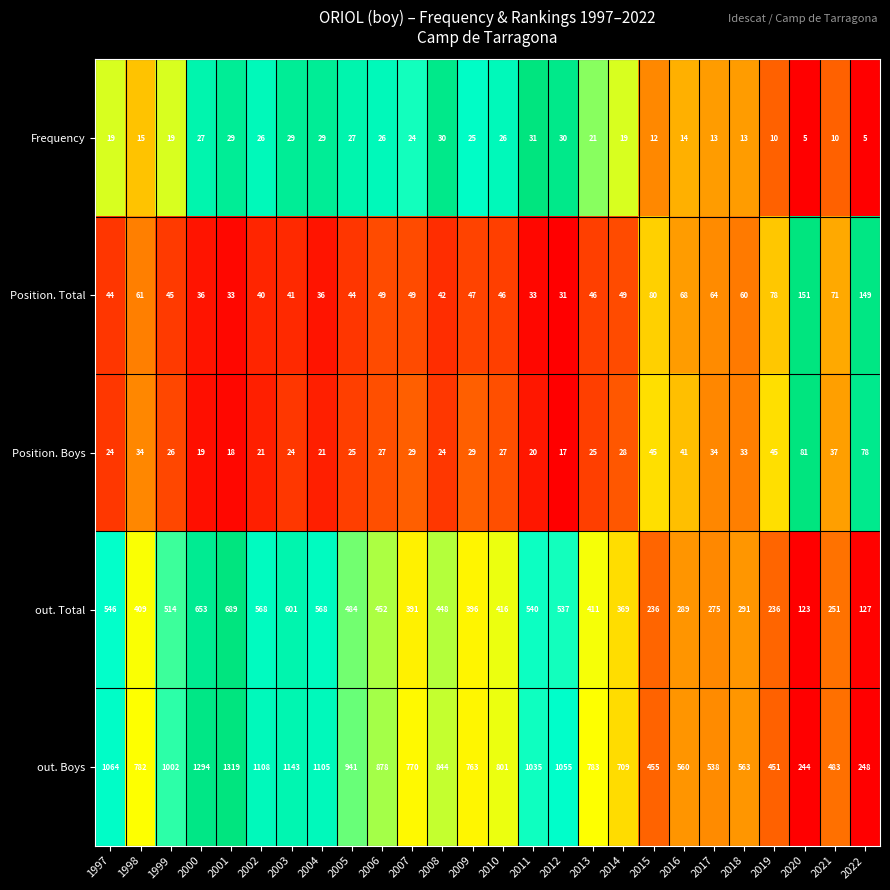

True or false: out. Total has a value of 291 at 2018.

True